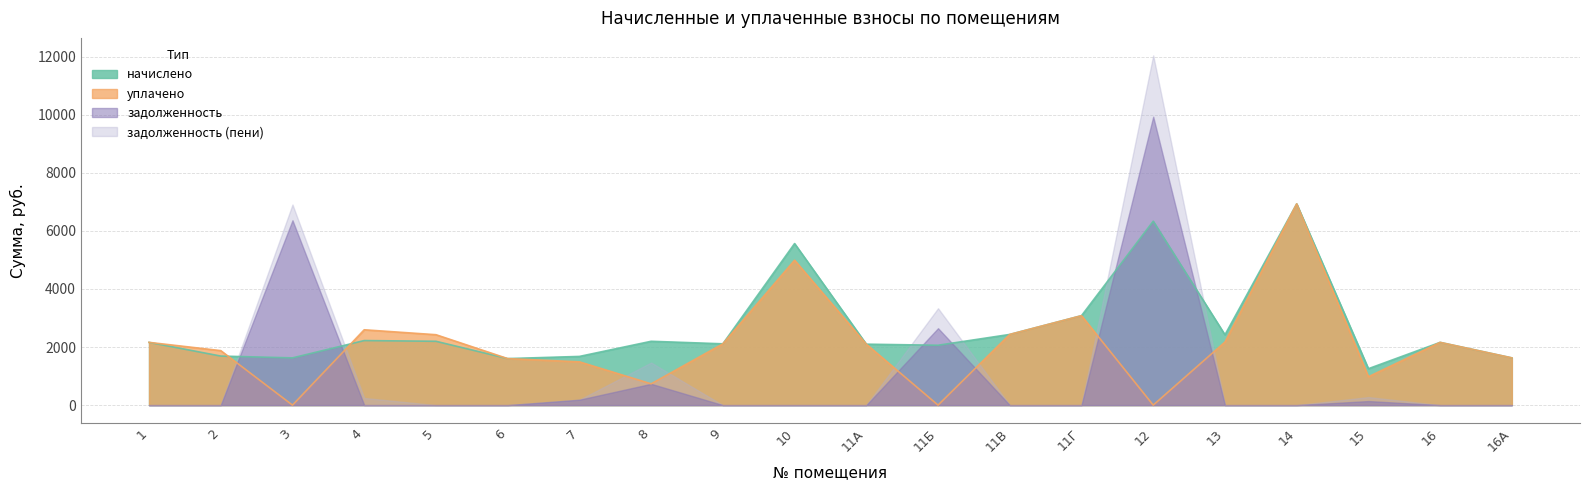

True or false: уплачено has a value of 1876.8 at 2.

True